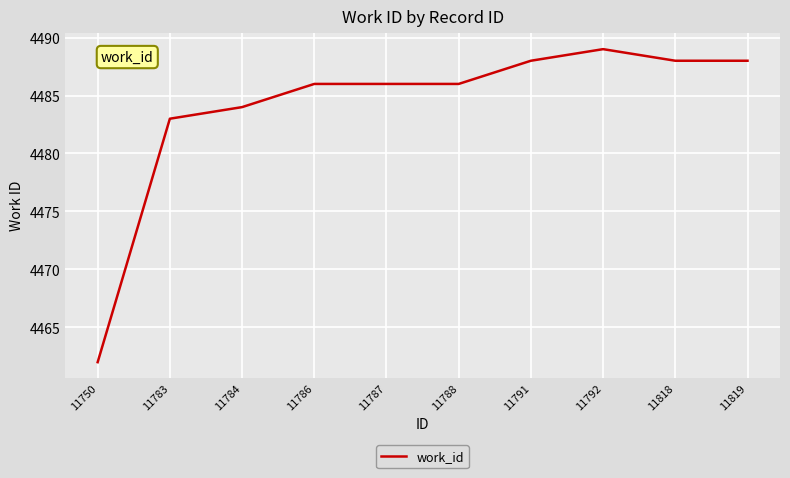

True or false: the data has more than 0 interior local peaks.

True